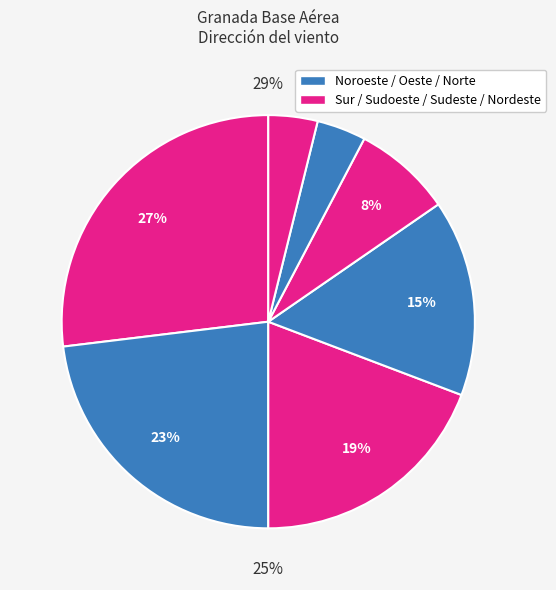

To the nearest percent, what is the combined percentage of Sudoeste and Sudeste?

23%